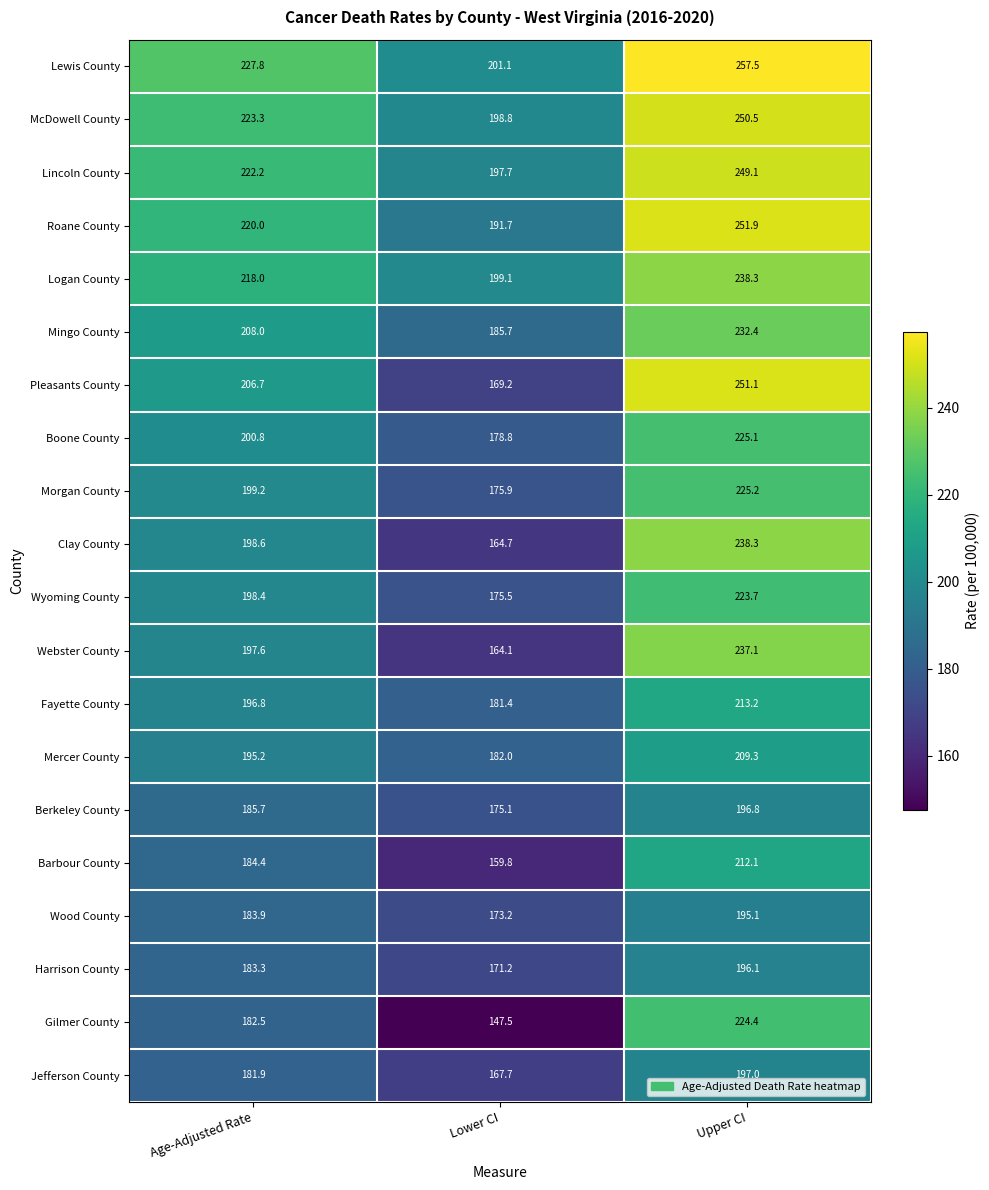

Is it true that Boone County equals 225.1 at Upper CI?

True